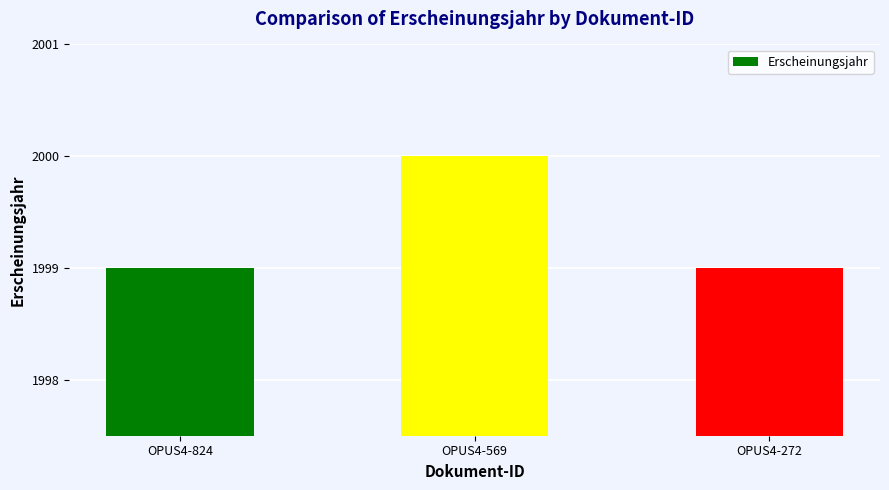

Reading right to left, list all the values displayed in this chart.

1999	2000	1999